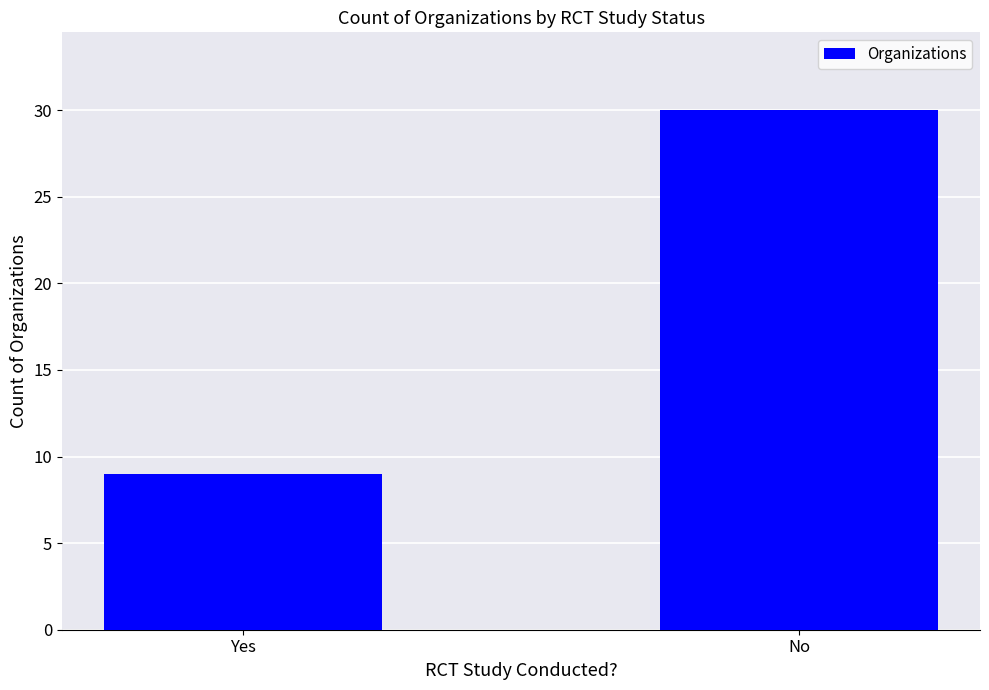

Does the chart contain any negative values?

No